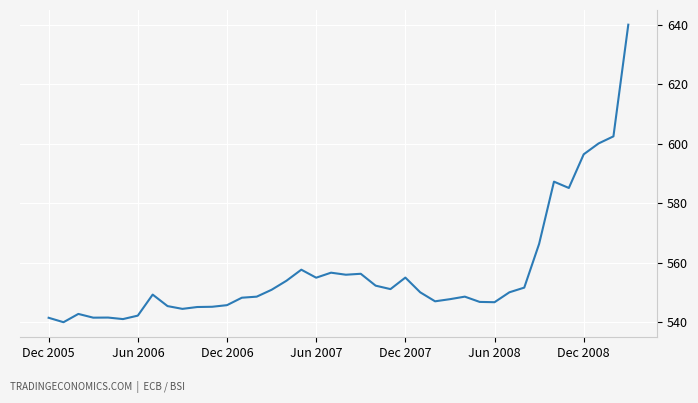

What is the difference between the maximum and minimum values?

100.0